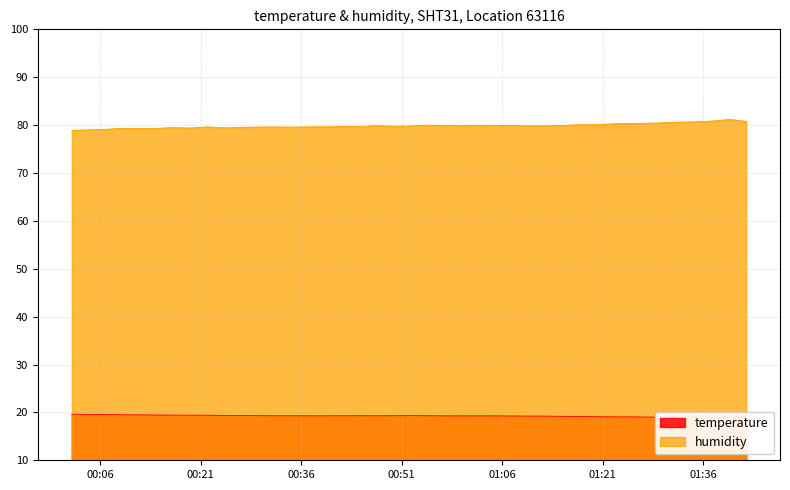

Which category has the lowest value across all series?

2023-07-20T01:39:54